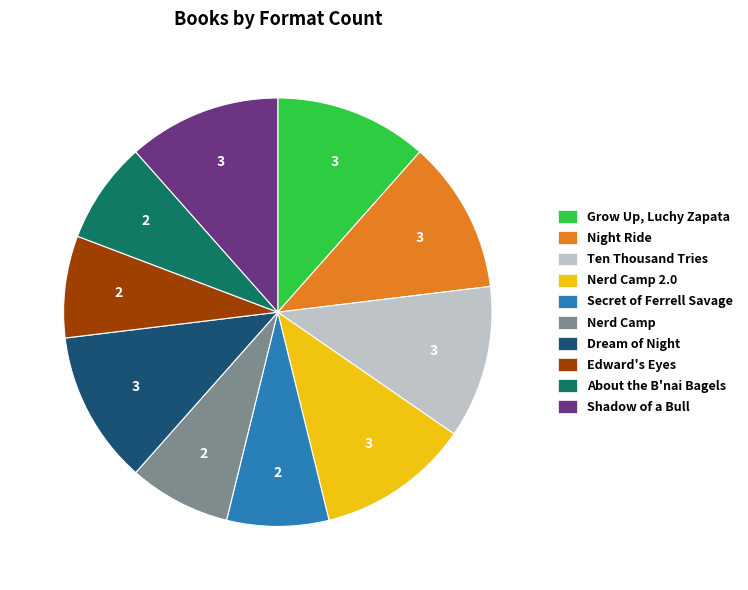

Is there any slice that represents more than half of the pie?

No